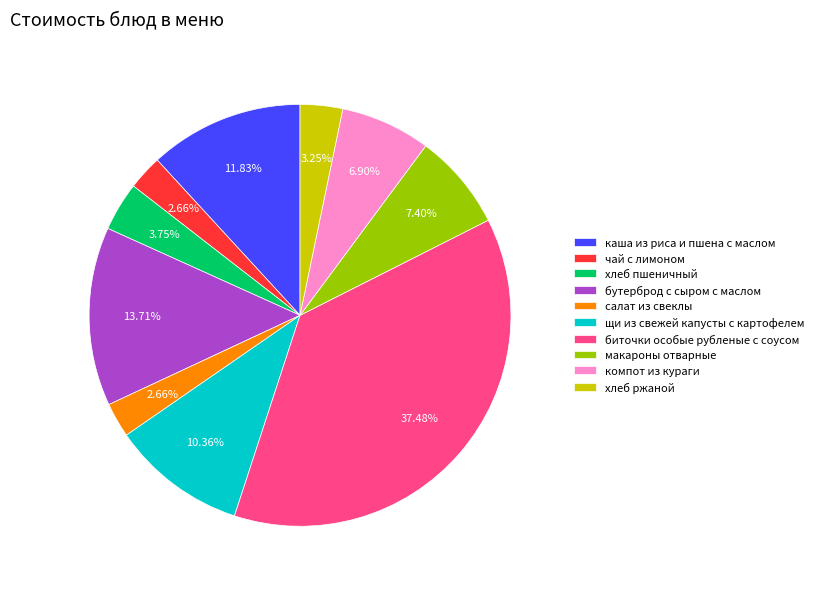

Is it true that хлеб пшеничный is 16% of the pie?

False